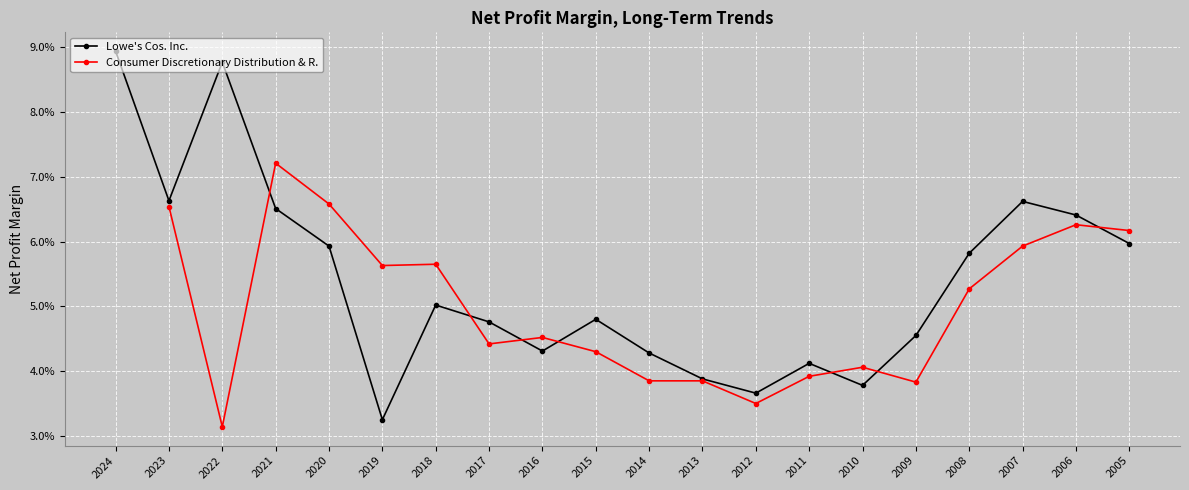

Which series has the largest total across all categories?

Lowe's Cos. Inc.